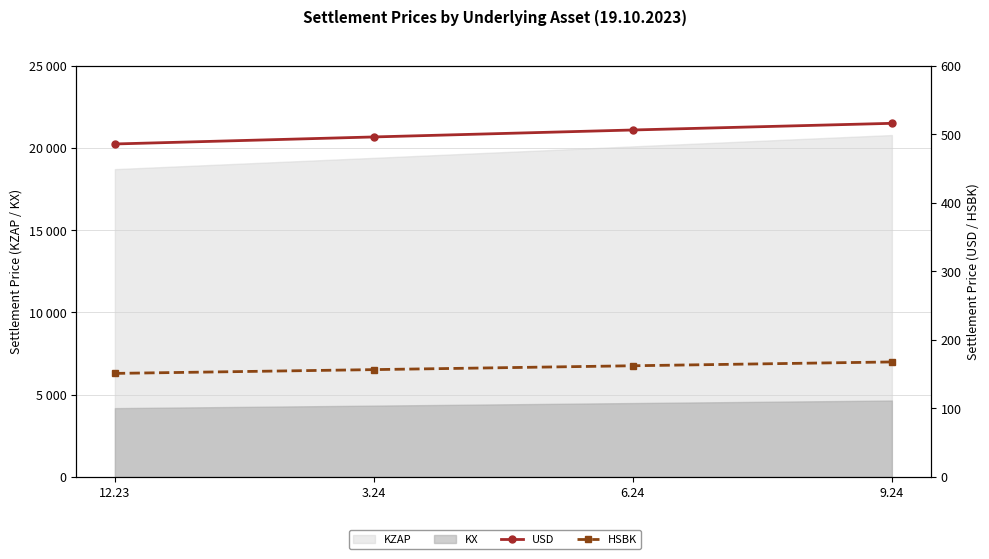

True or false: HSBK and USD intersect in this chart.

False